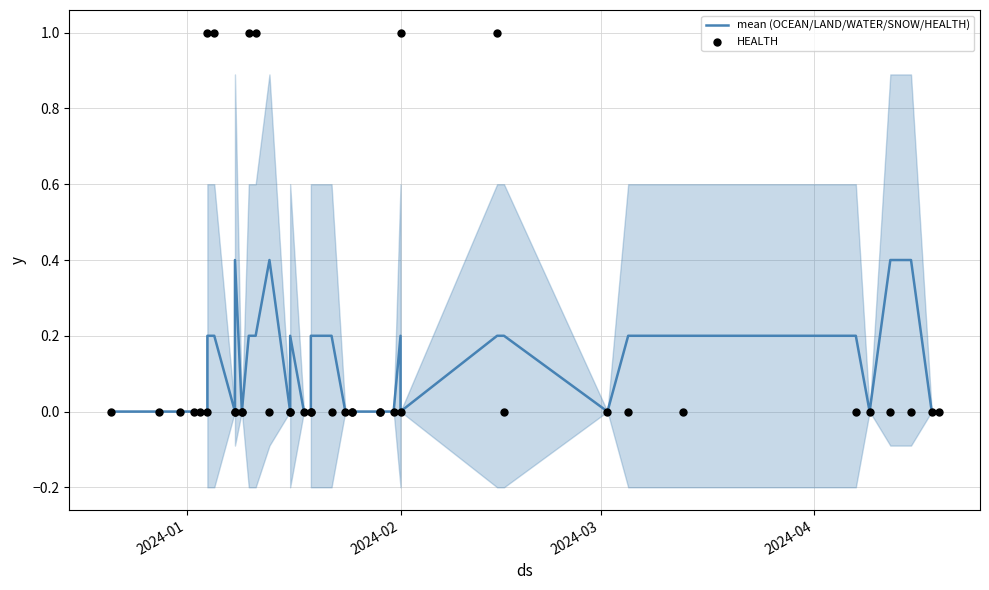

Which series contains the lowest Y value?

mean (OCEAN/LAND/WATER/SNOW/HEALTH)